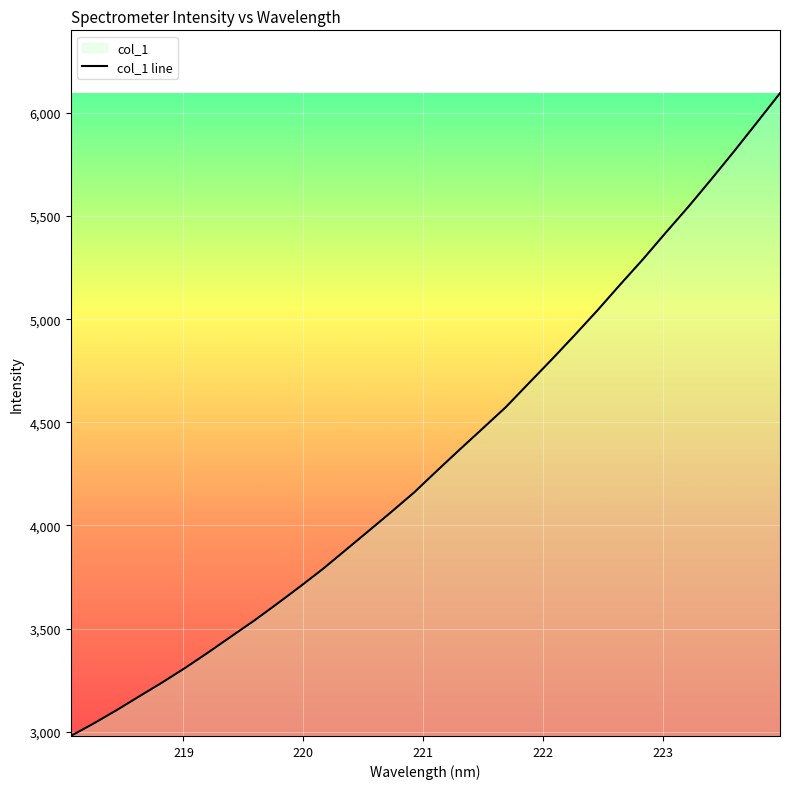

What is the difference between the maximum and minimum values?

3115.6